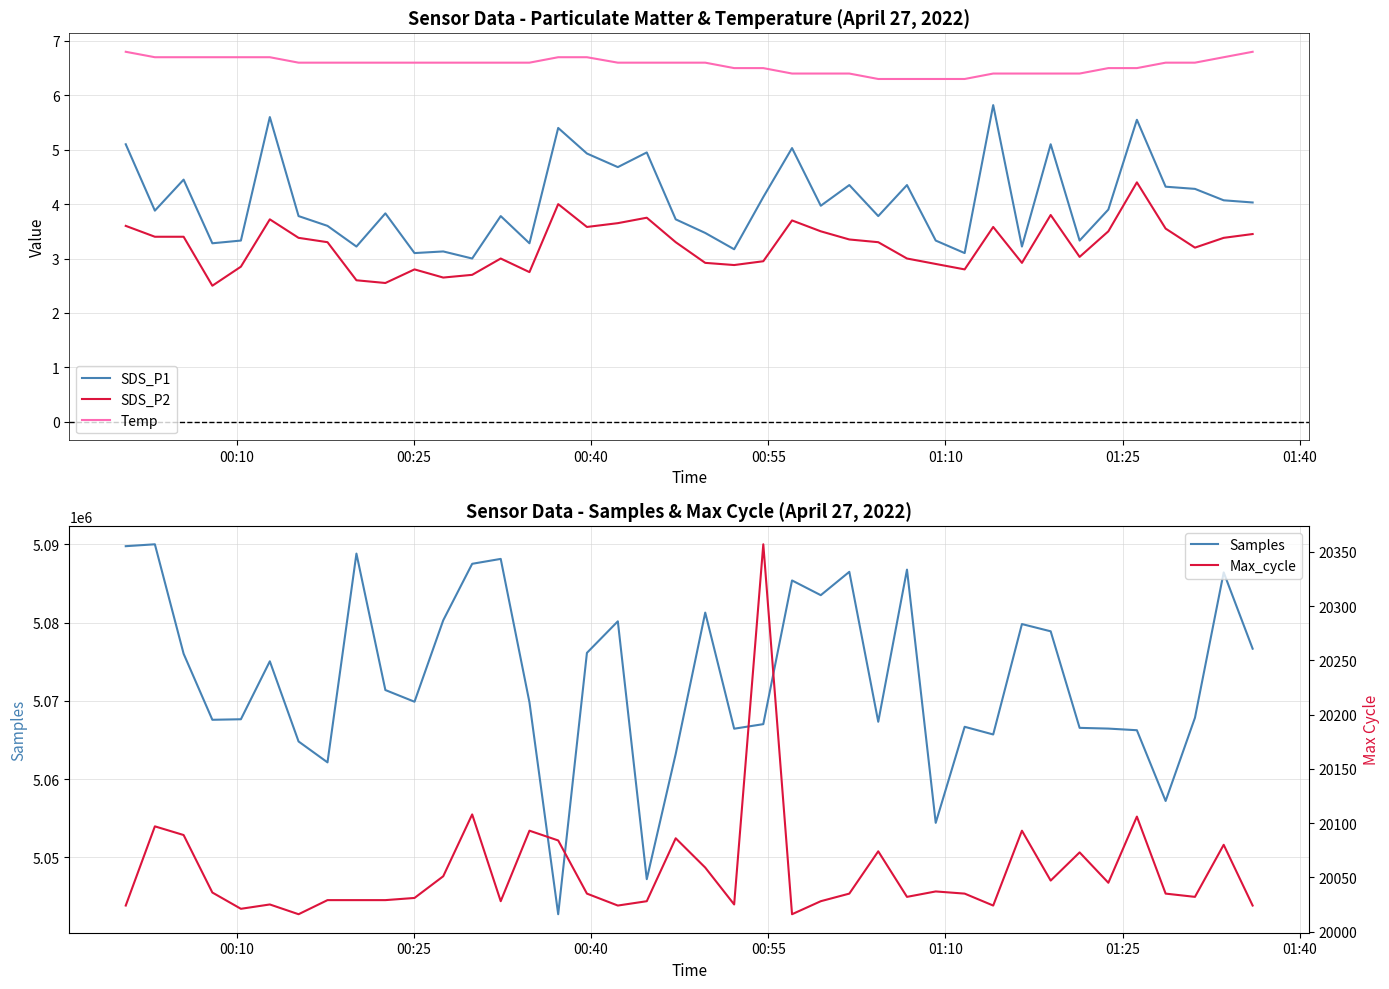

Rank the series by their maximum value, from lowest to highest.

SDS_P2, SDS_P1, Temp, Max_cycle, Samples